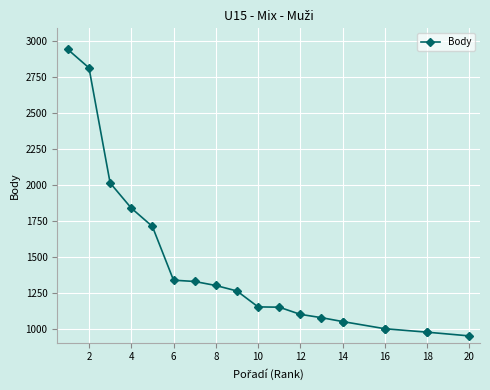

Count the number of categories in the chart.

20